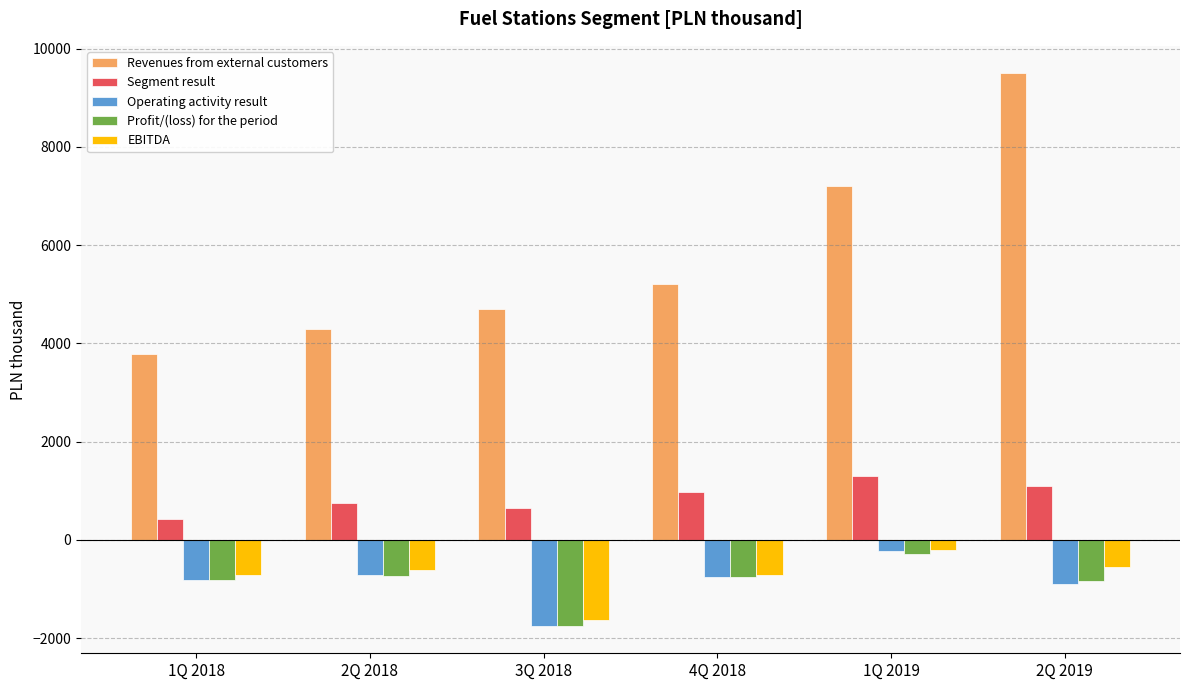

The value of Revenues from external customers at 1Q 2019 is 7206. True or false?

True